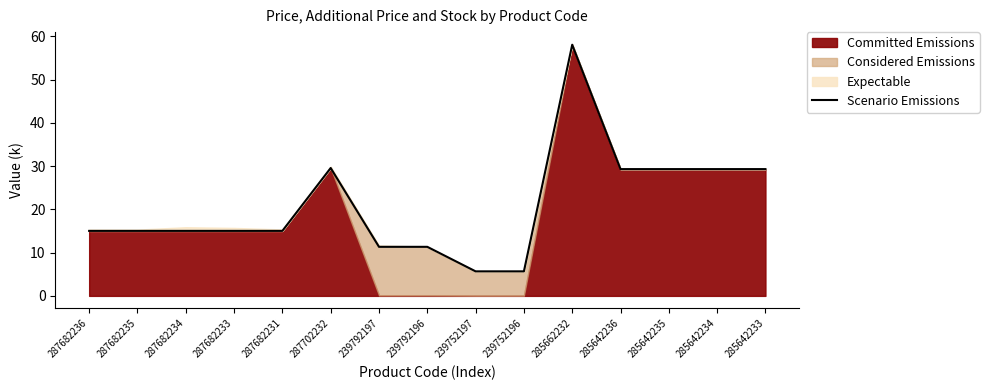

At which label does the data first exceed 15?

287682236